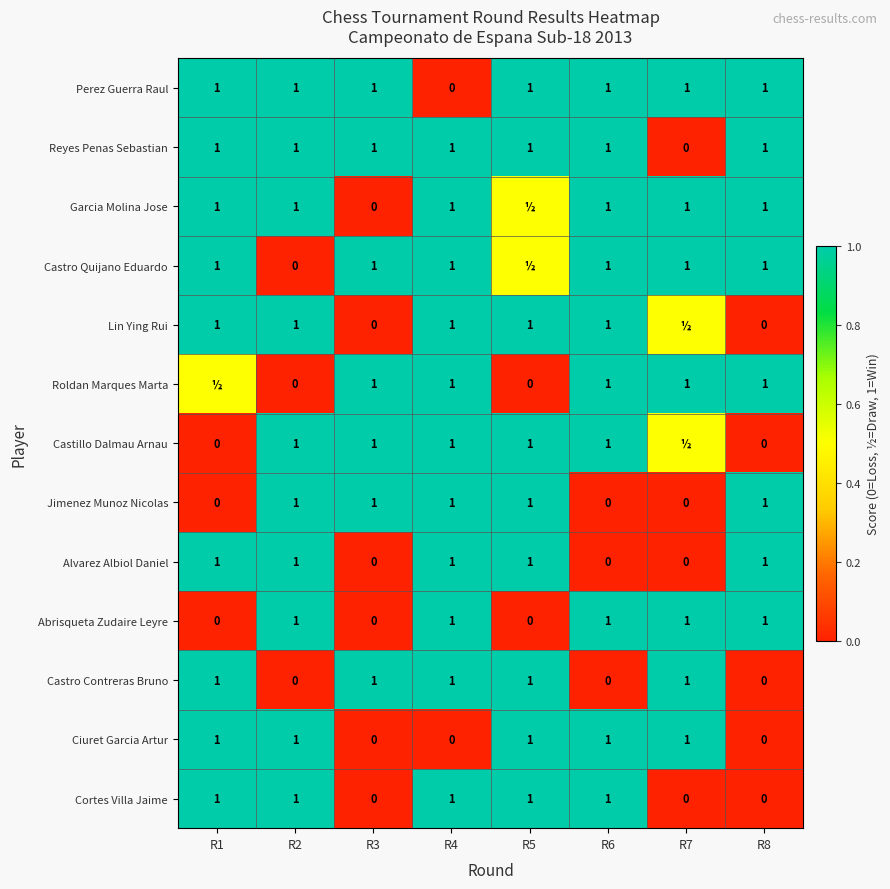

What is the difference between the maximum and second lowest values in the Alvarez Albiol Daniel series?

1.0